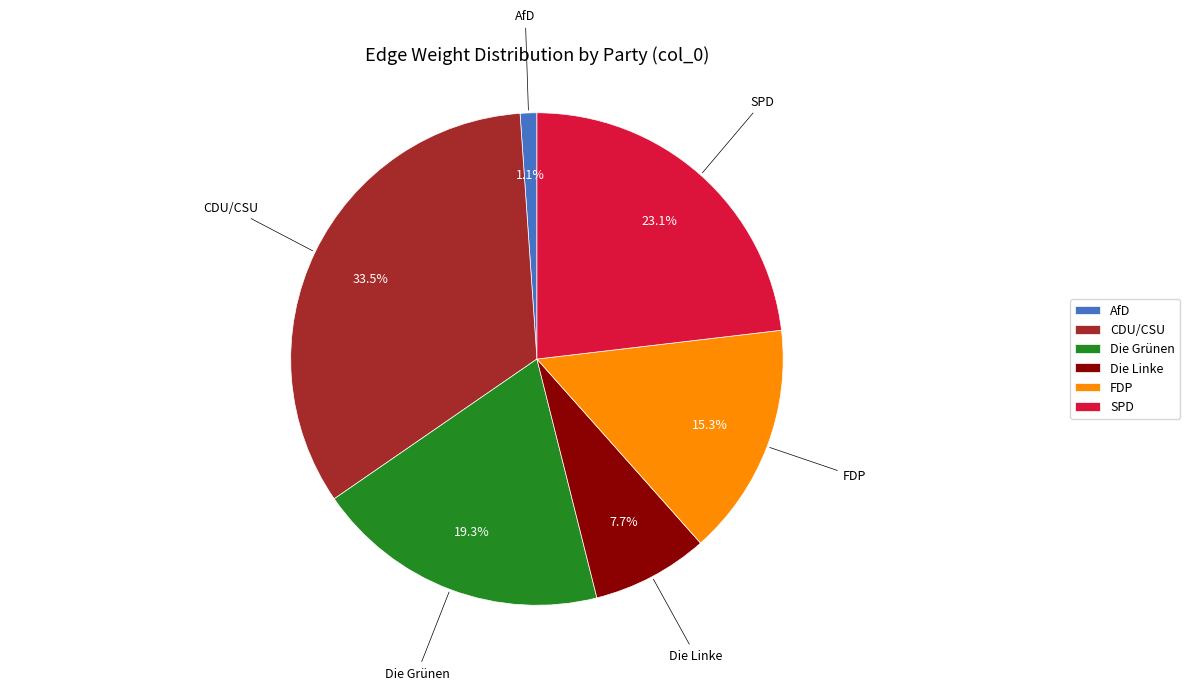

Approximately how many times larger is the value at FDP compared to Die Linke?

2.0